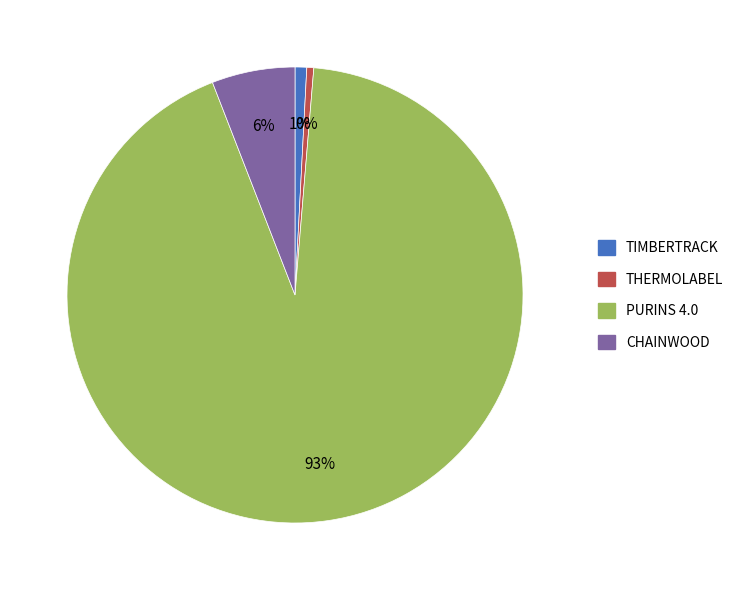

Is THERMOLABEL the majority of the pie?

No